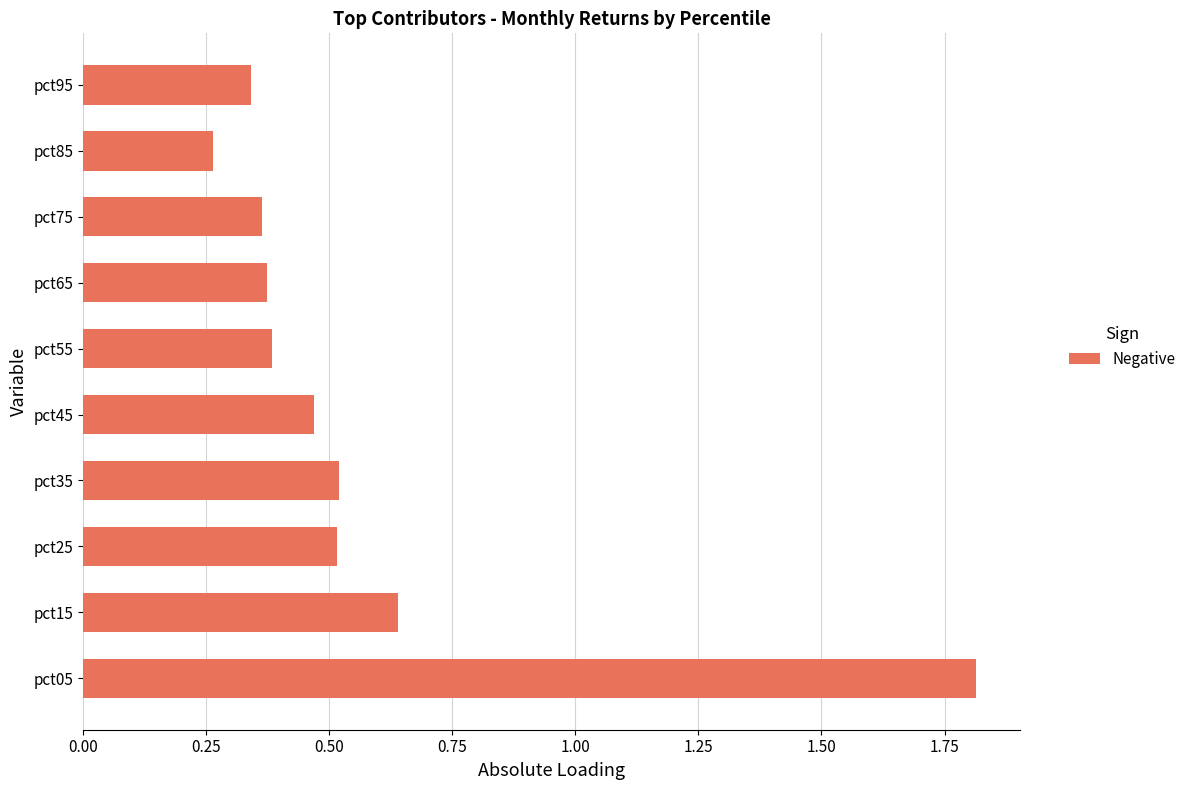

What is the difference between the Jan values at pct65 and pct35?

0.1